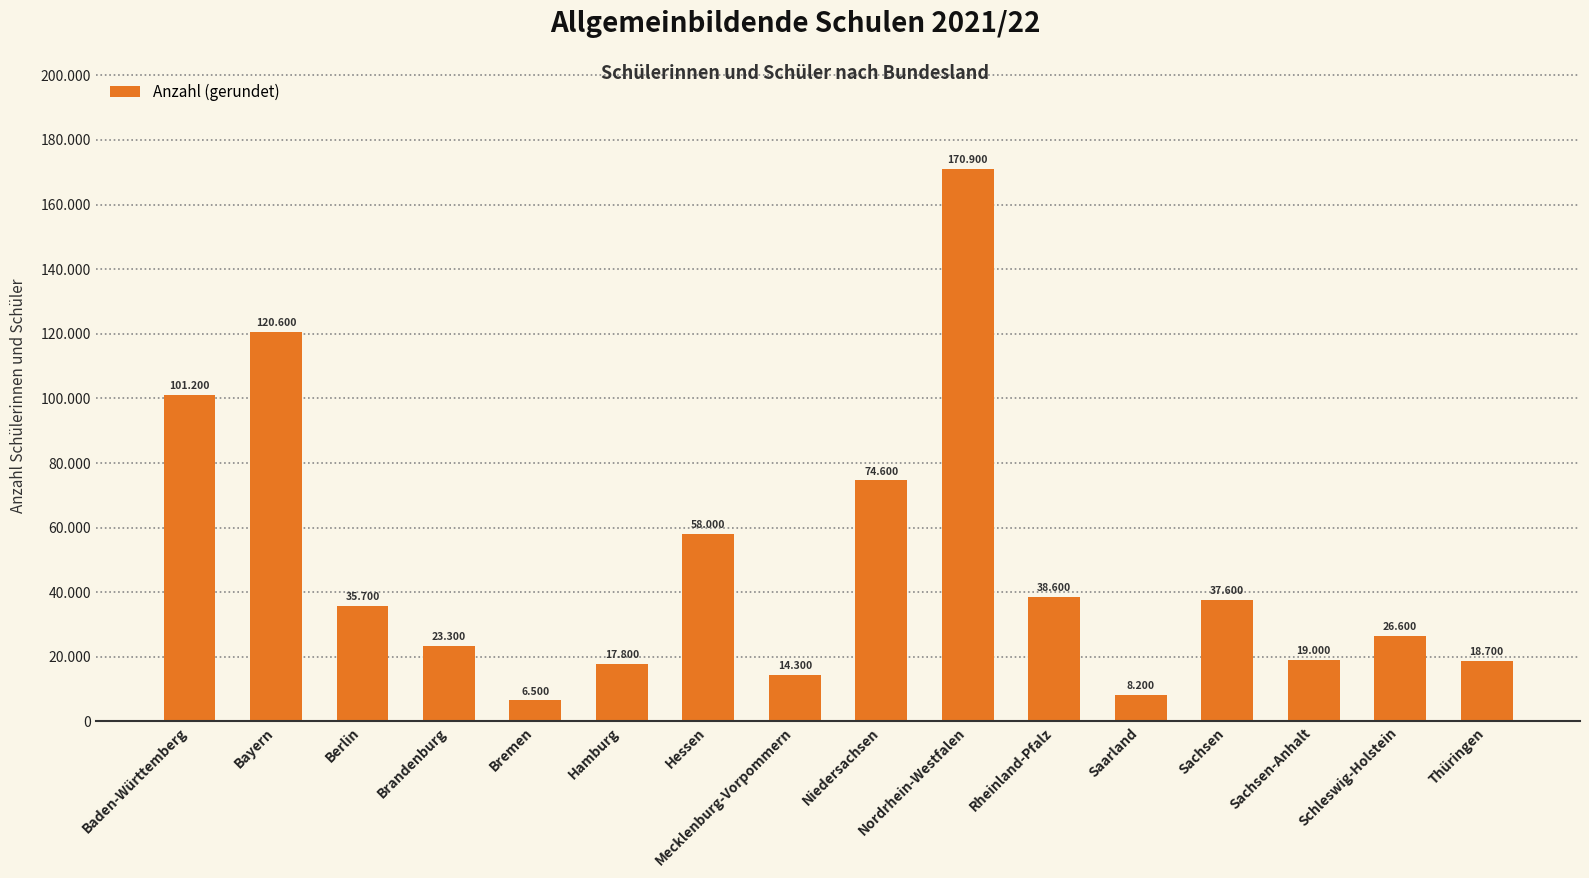

Does the chart contain any negative values?

No